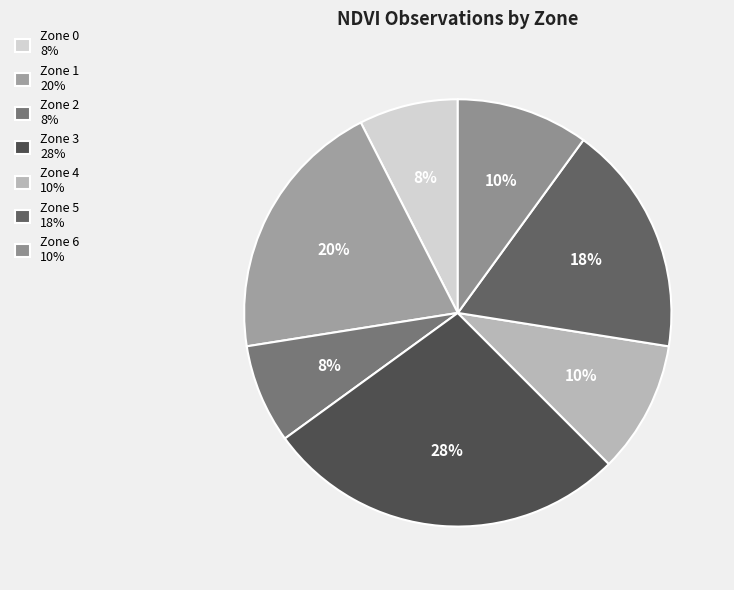

Between Zone 3 and Zone 4, which is larger?

Zone 3